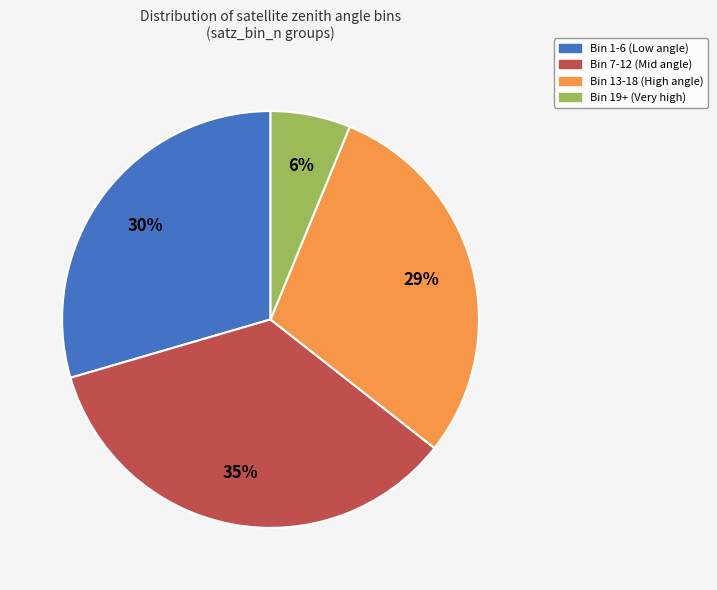

Is there any slice that represents more than half of the pie?

No